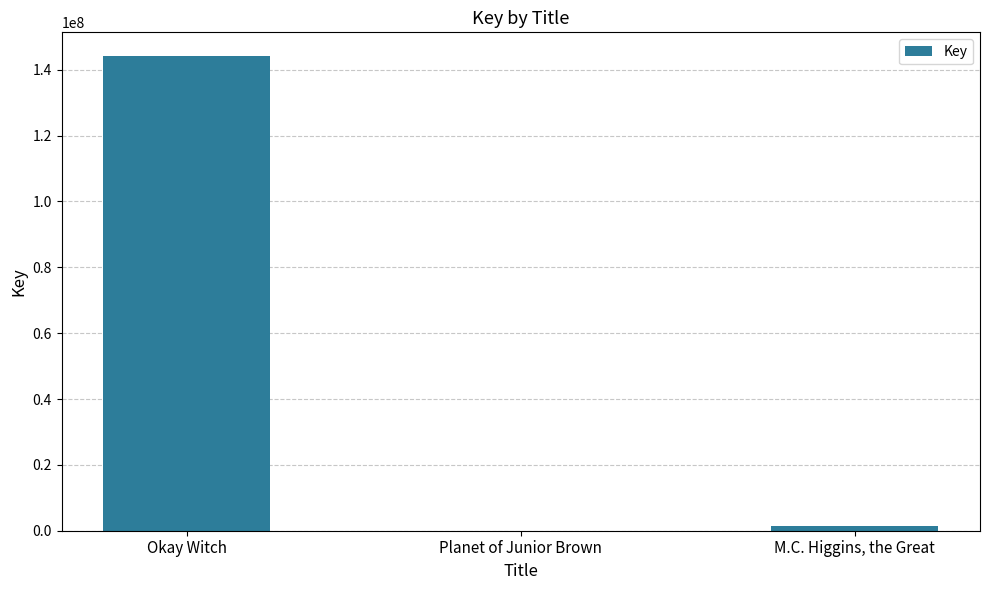

The chart shows a value of 54656364 at Okay Witch. True or false?

False